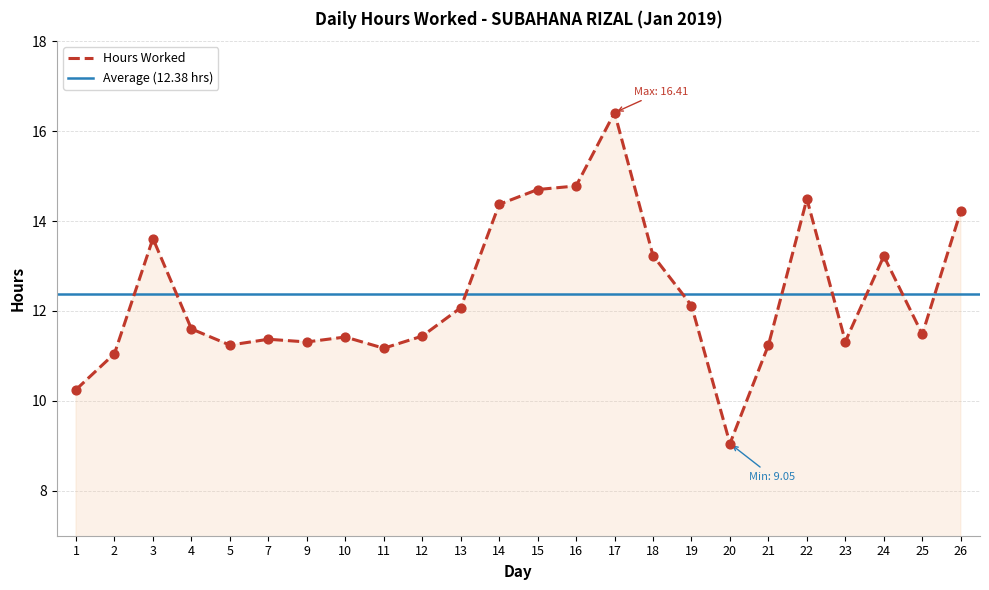

What is the change in value from 15 to 16?

+0.1